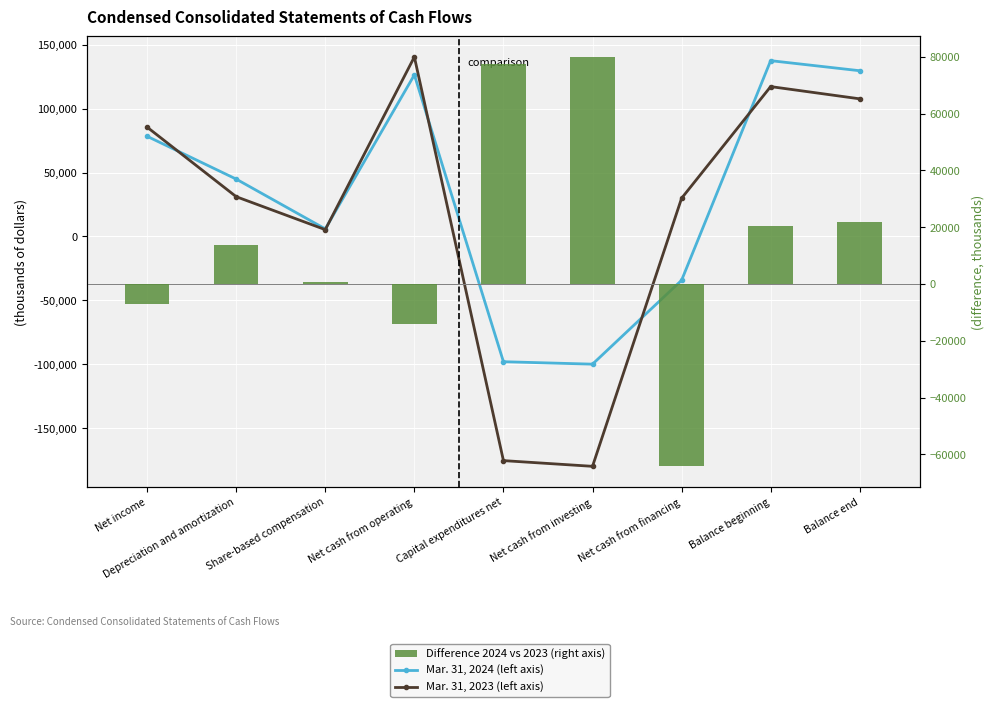

The Difference 2024 vs 2023 (right axis) series shows -26361 at Net cash from financing. True or false?

False